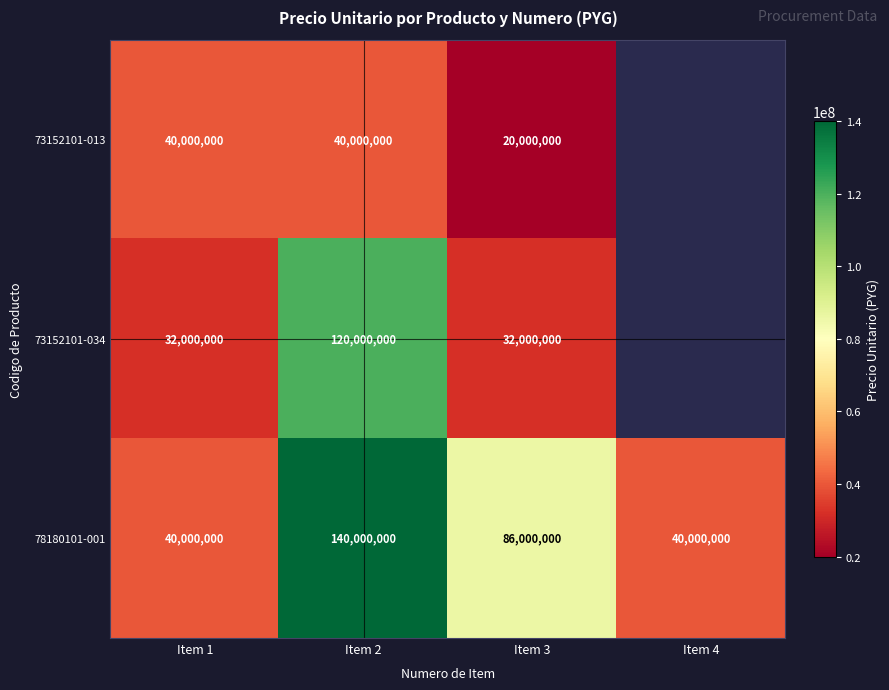

Which label corresponds to the smallest value in the chart?

Item 3